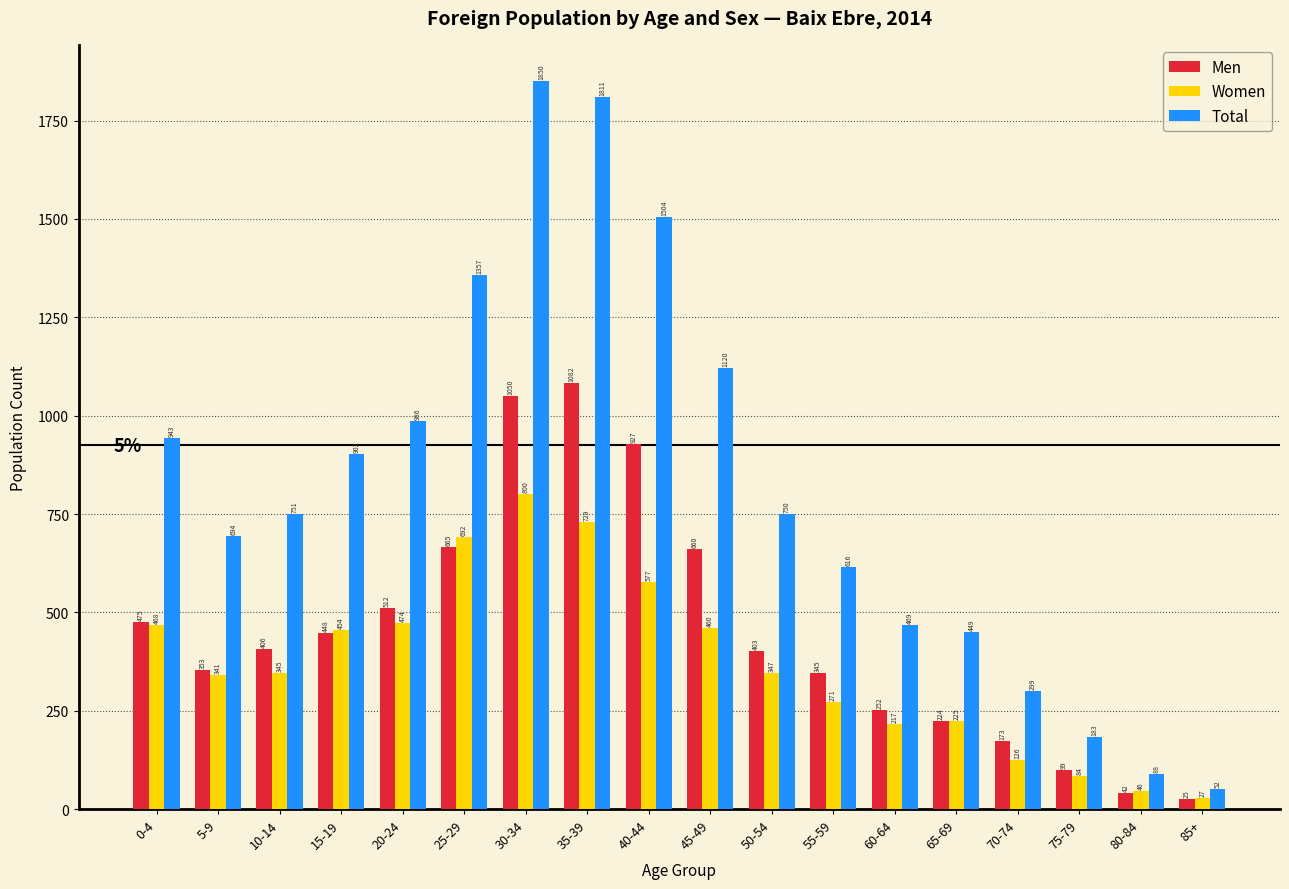

Reading right to left, extract all data points from this chart.

Men: 25	42	99	173	224	252	345	403	660	927	1082	1050	665	512	448	406	353	475
Women: 27	46	84	126	225	217	271	347	460	577	729	800	692	474	454	345	341	468
Total: 52	88	183	299	449	469	616	750	1120	1504	1811	1850	1357	986	902	751	694	943